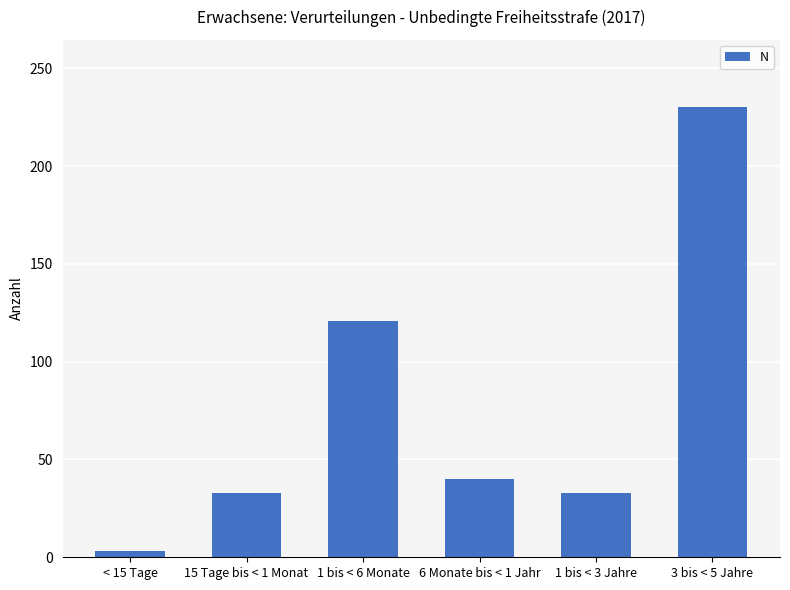

What is the label of the 6th bar from the right?

< 15 Tage